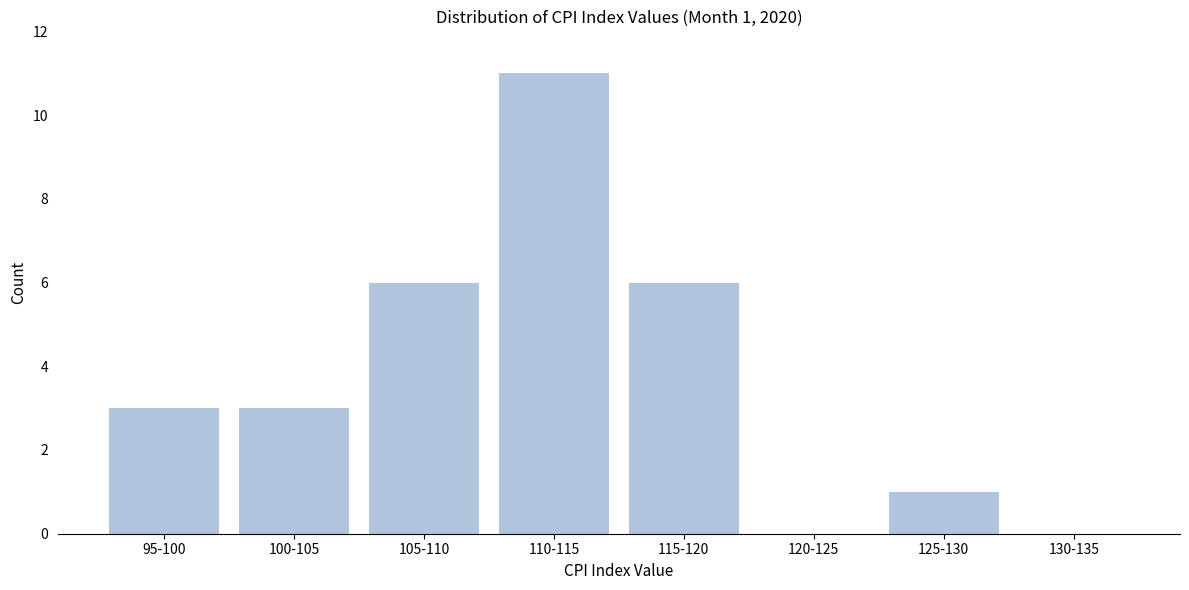

Reading left to right, transcribe all the data shown in this chart.

95-100=3	100-105=3	105-110=6	110-115=11	115-120=6	120-125=0	125-130=1	130-135=0